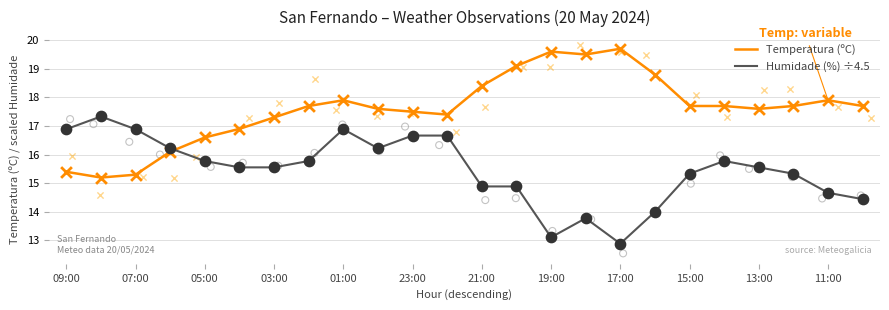

How many intersections are there between Humidade (%) ÷4.5 and Temperatura (ºC)?

1